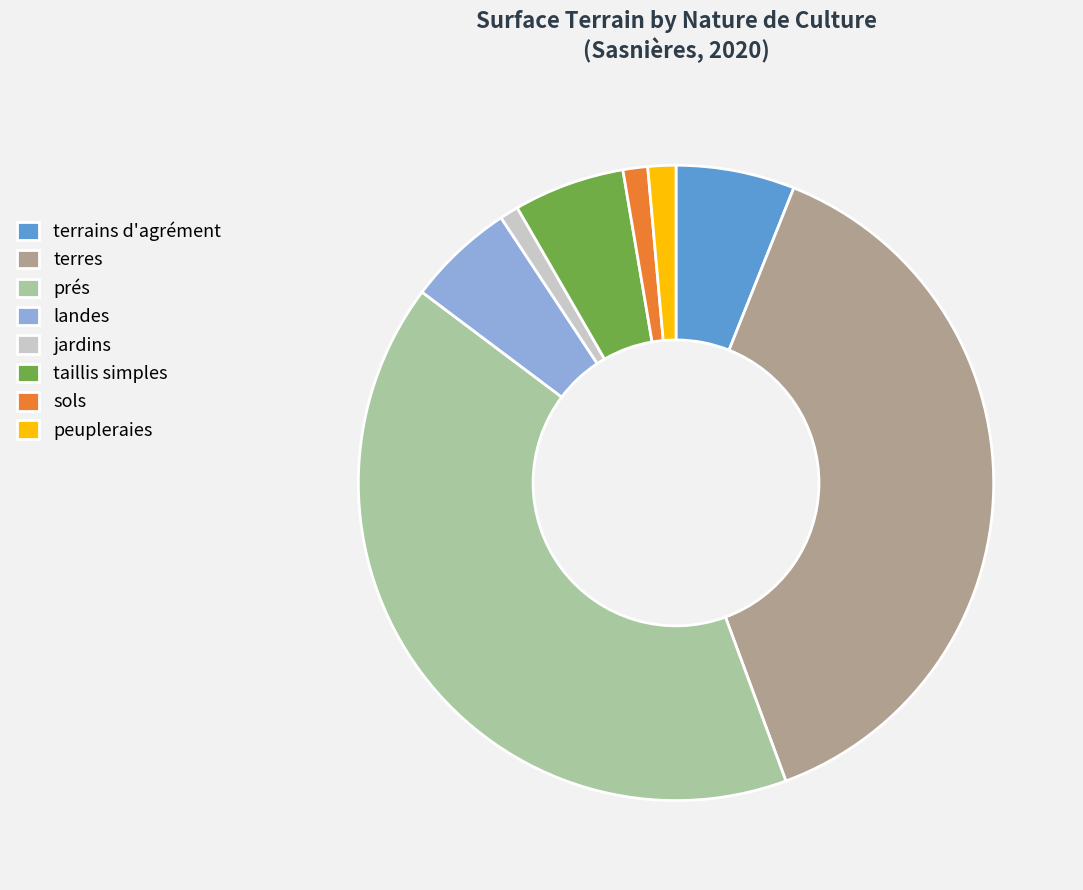

Is terres the majority of the pie?

No